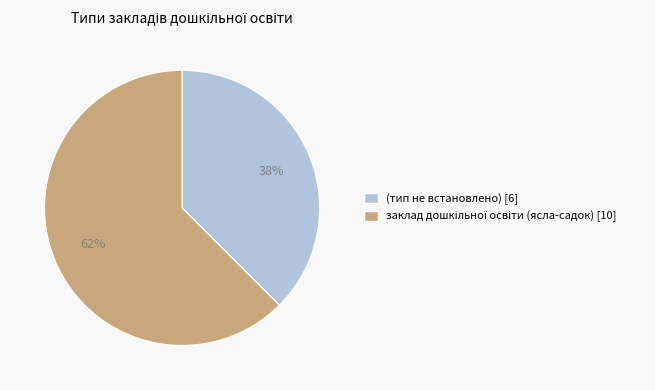

Which slice is the smallest?

(тип не встановлено) [6]